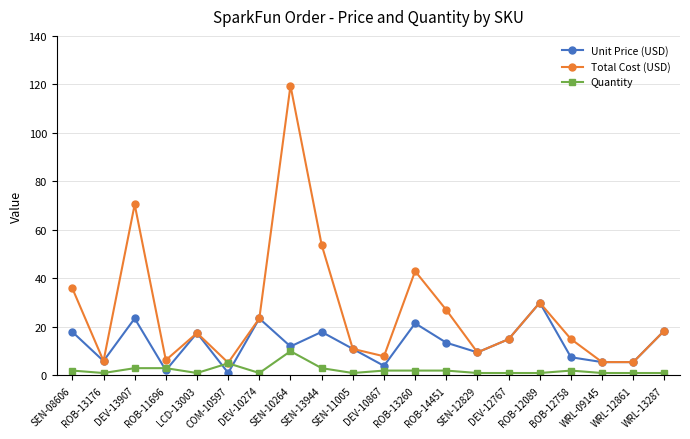

Which series has the largest range (max minus min)?

Total Cost (USD)